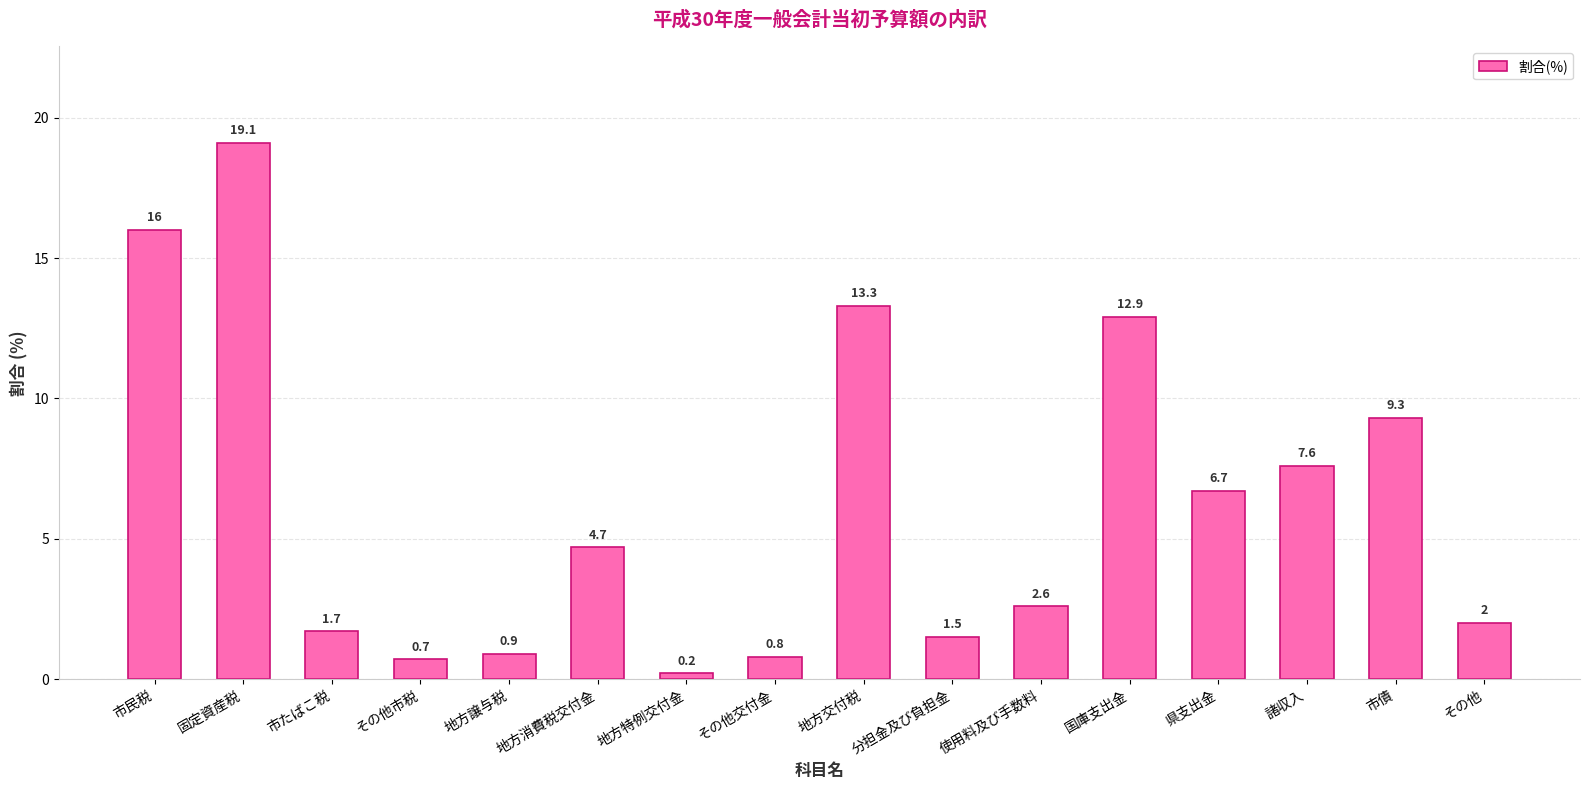

What is the minimum value shown in the chart?

0.2